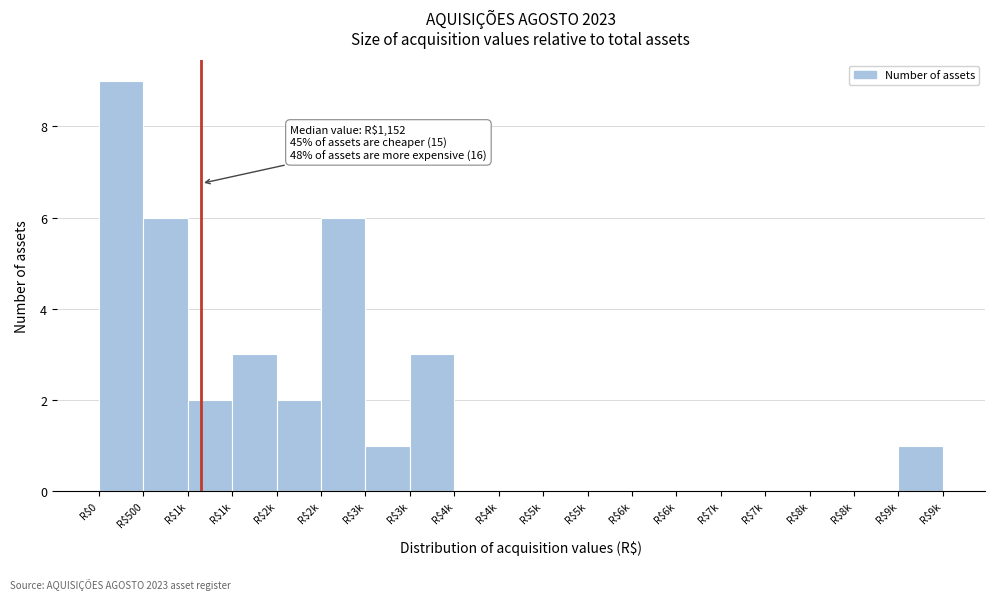

Are the bars horizontal?

No